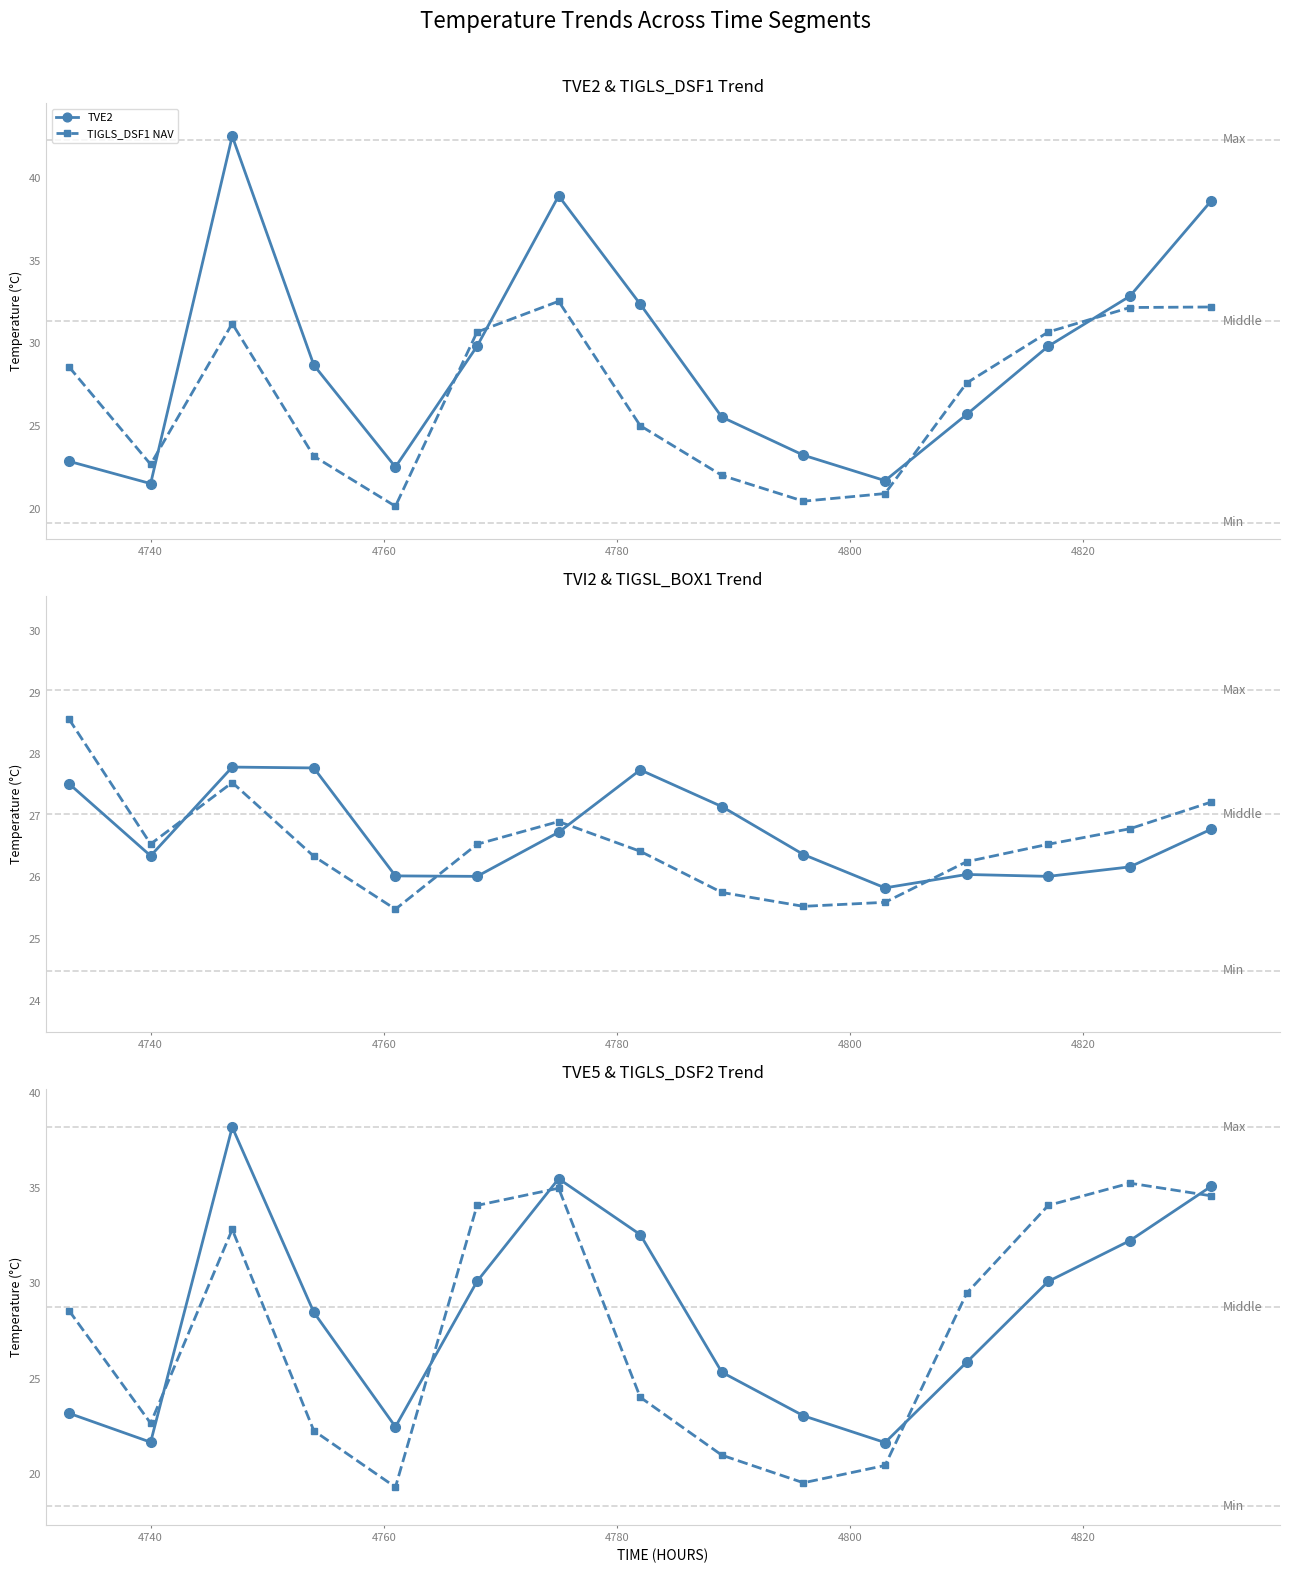

What is the sum of all TVE2 values?

436.7